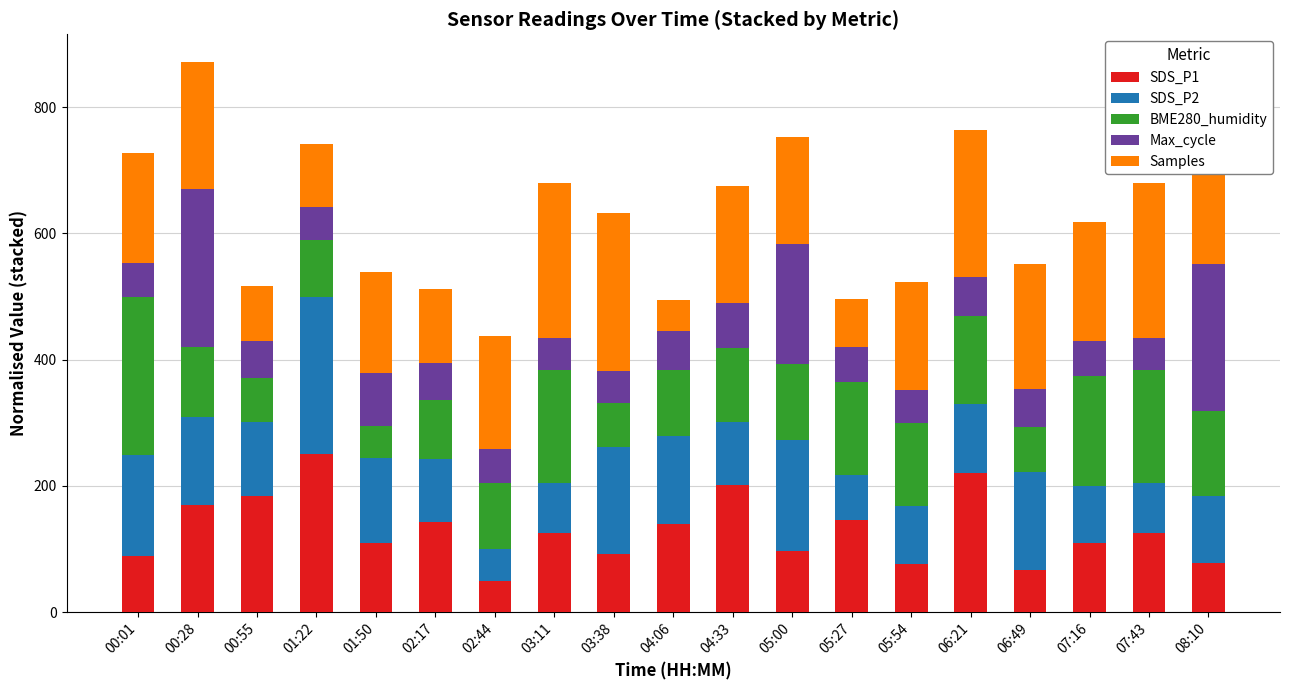

What is the total value across all series at 02:44?

438.1